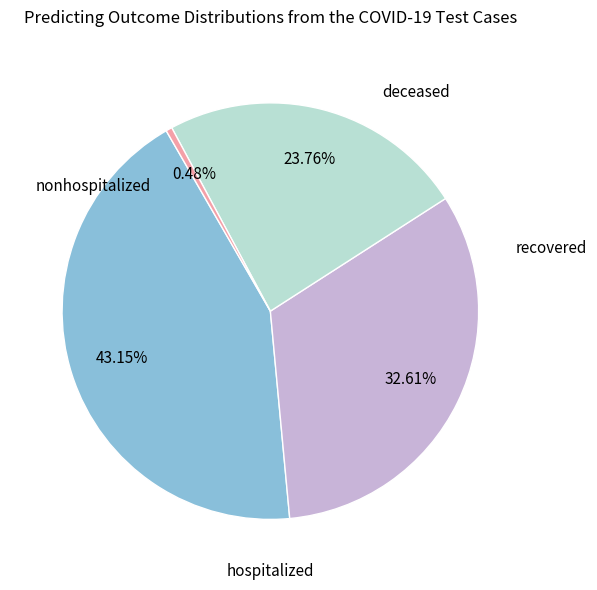

Is there a majority slice in this chart?

No